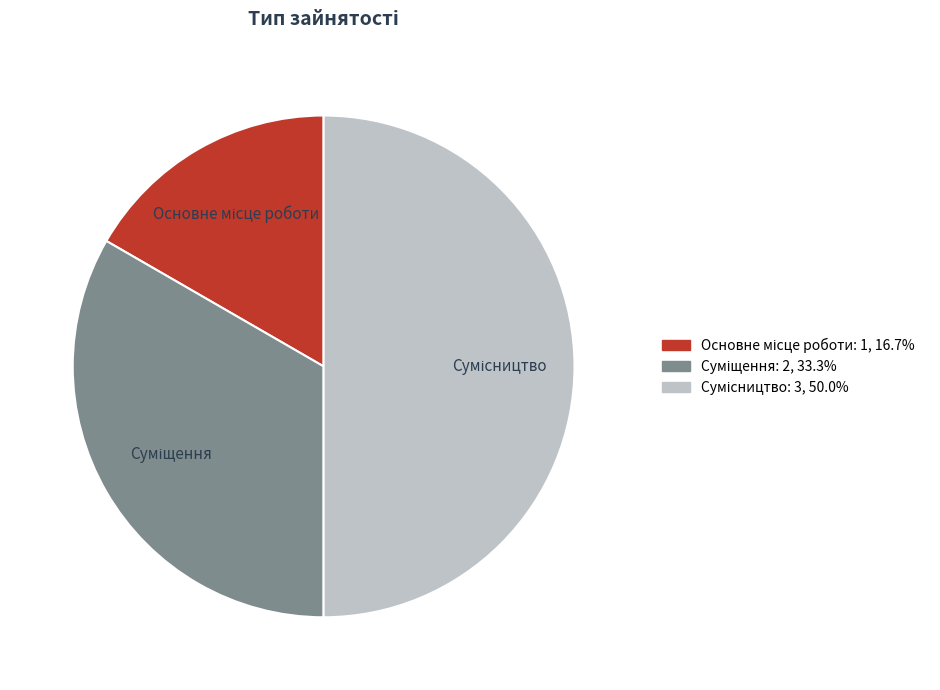

What is the change in value from Основне місце роботи to Суміщення?

+1